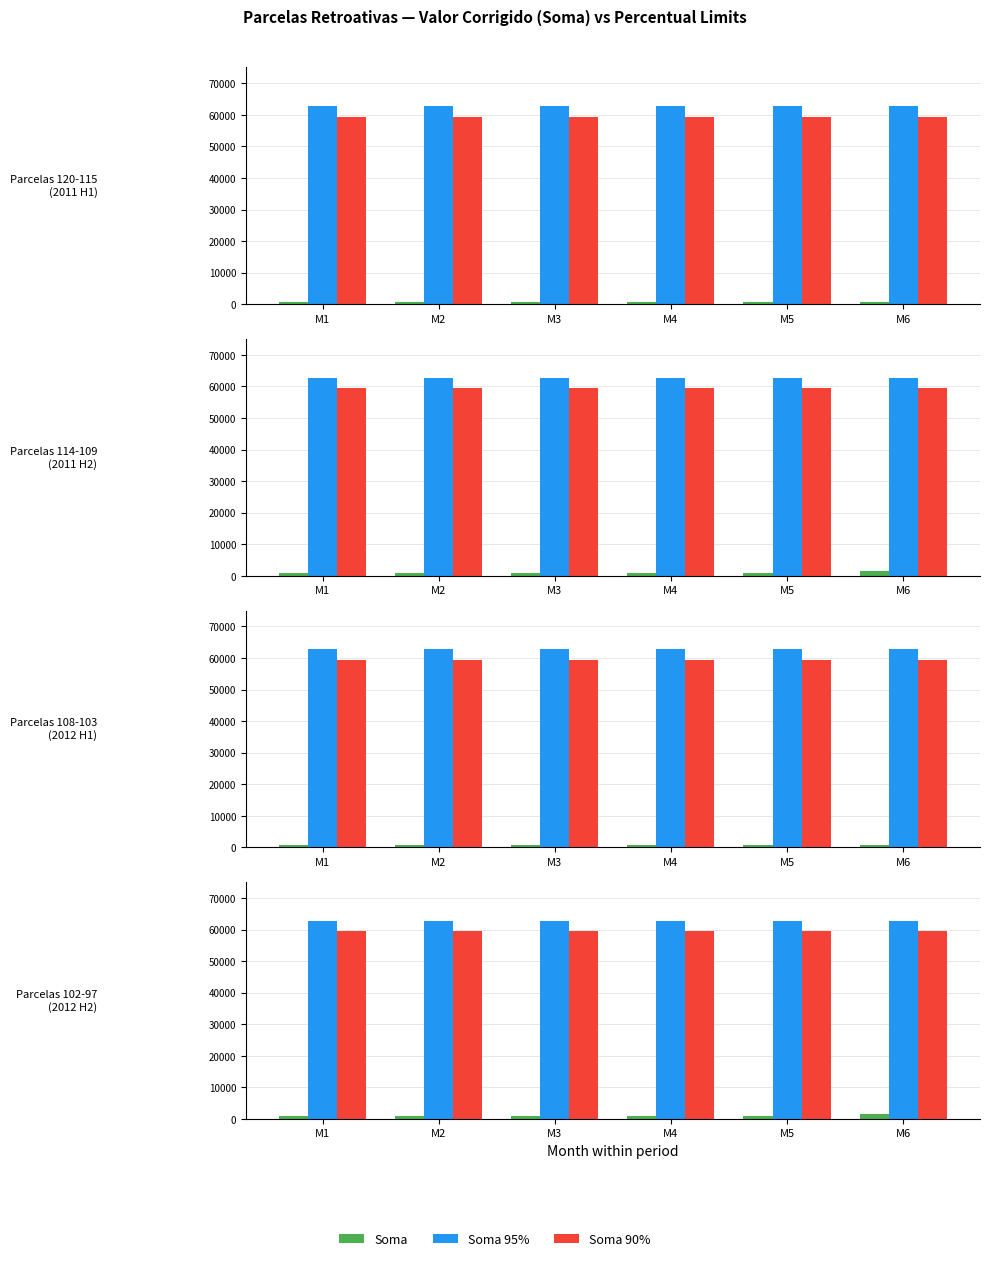

The Soma 95% series shows 62700.0 at M6. True or false?

True